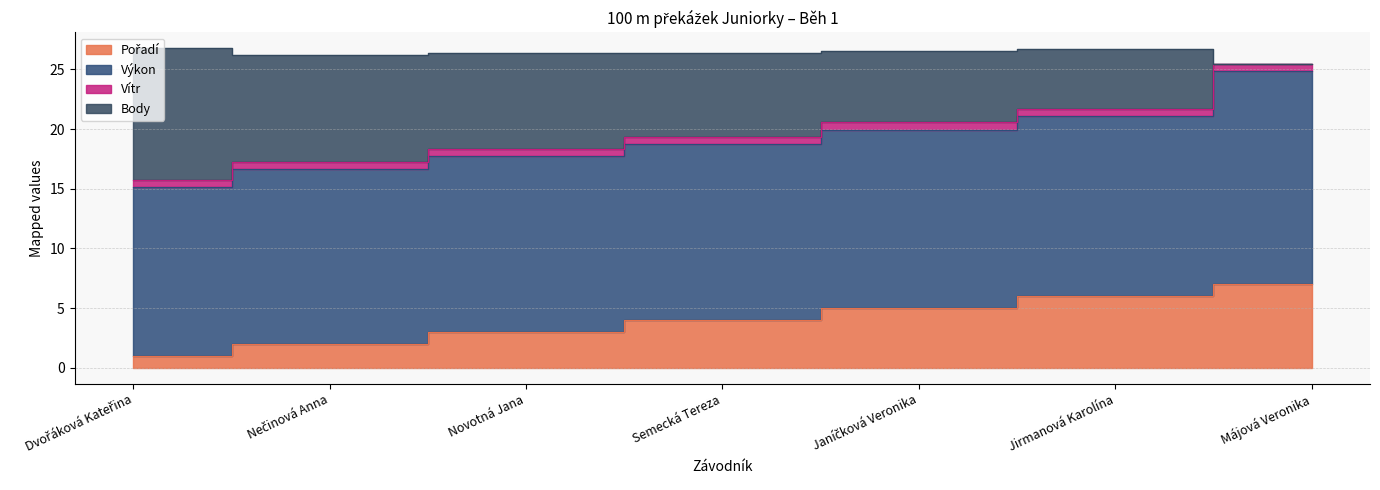

What is the minimum value shown in the chart?

1.0